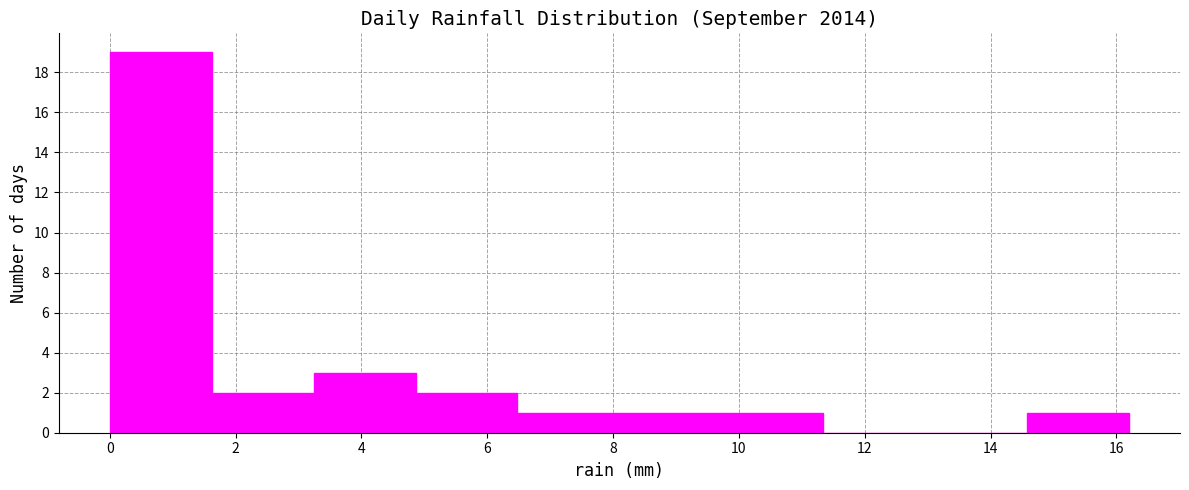

Reading left to right, transcribe this chart: for each bar, give the range it covers on the x-axis and its height. Neither the bar edges nor the heights are printed on the chart, so give them approximately, as read against the axes.

0.00 to 1.62: 19
1.62 to 3.24: 2
3.24 to 4.86: 3
4.86 to 6.48: 2
6.48 to 8.10: 1
8.10 to 9.72: 1
9.72 to 11.34: 1
11.34 to 12.96: 0
12.96 to 14.58: 0
14.58 to 16.20: 1